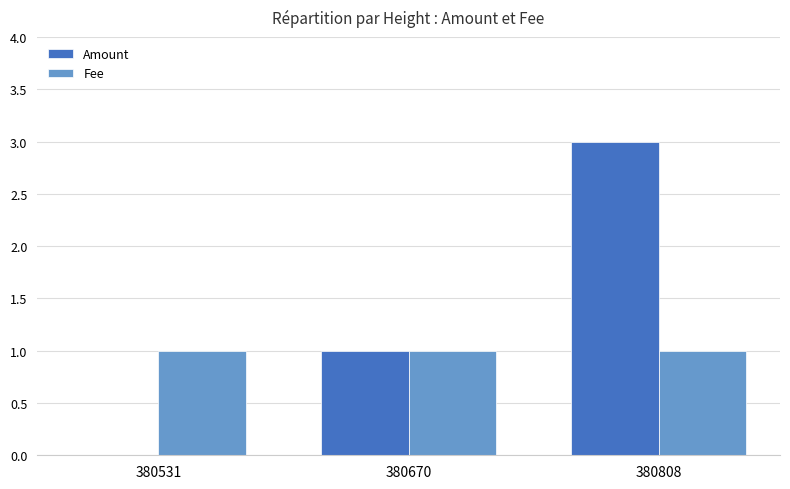

Which series has the largest total across all categories?

Amount